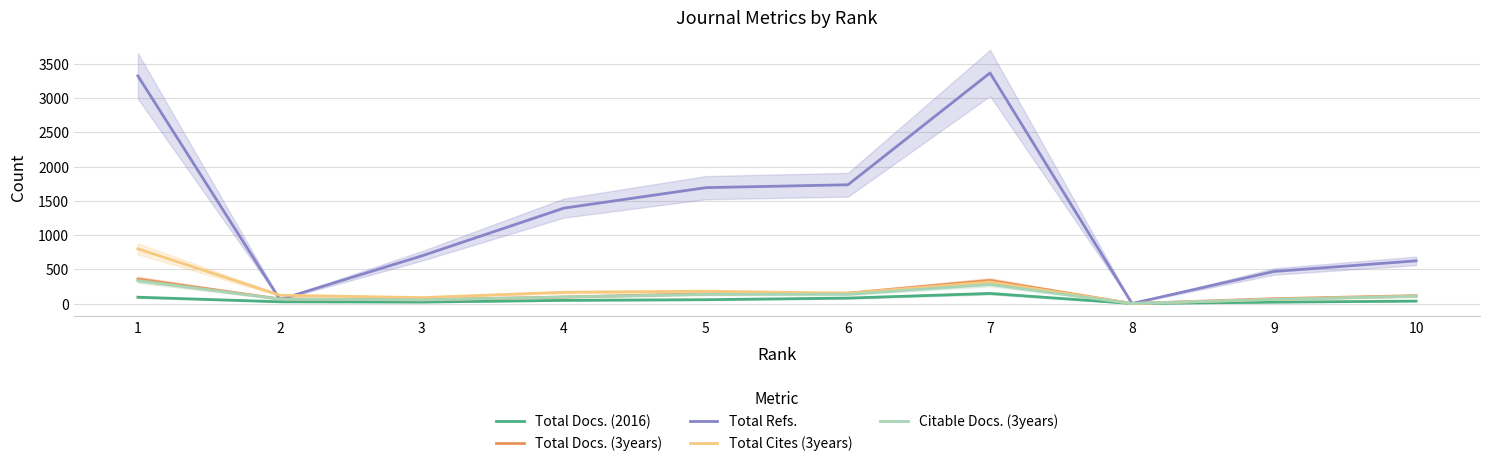

What is the sum of the Citable Docs. (3years) values at 9 and 7?

338